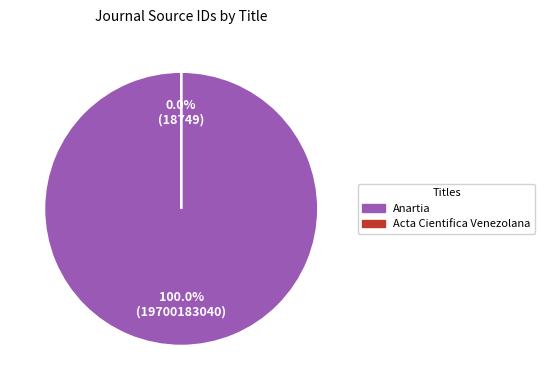

To the nearest percent, what is the difference between the largest and smallest slice percentages?

100%